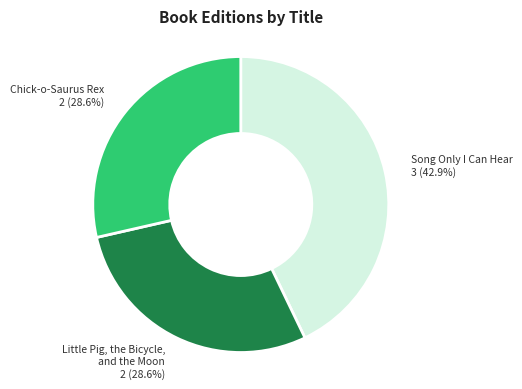

Approximately how many times larger is the value at Little Pig, the Bicycle, and the Moon compared to Chick-o-Saurus Rex?

1.0